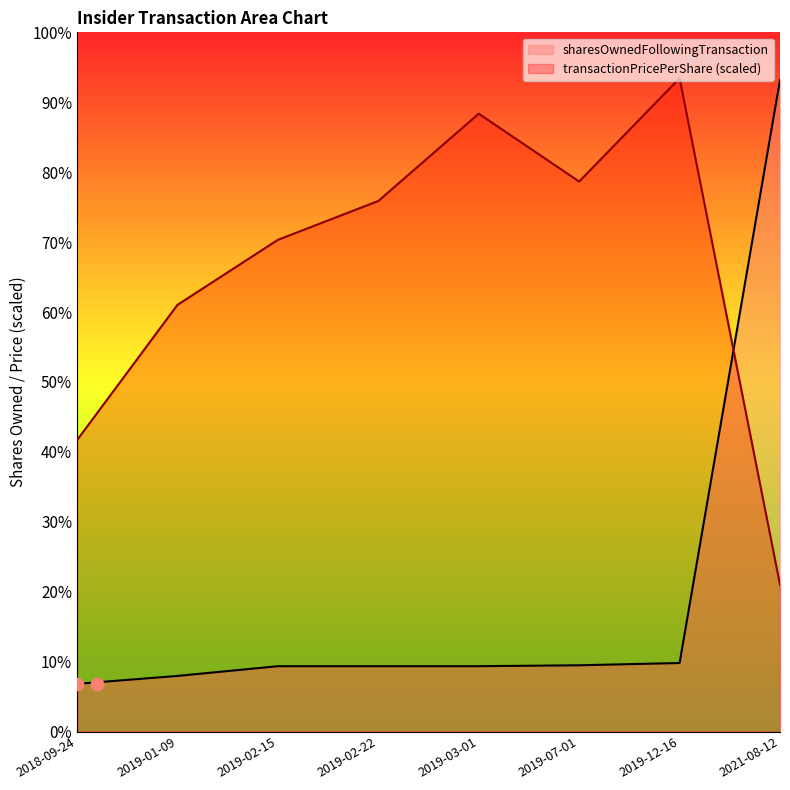

At which category is the sum across all series the highest?

2021-08-12